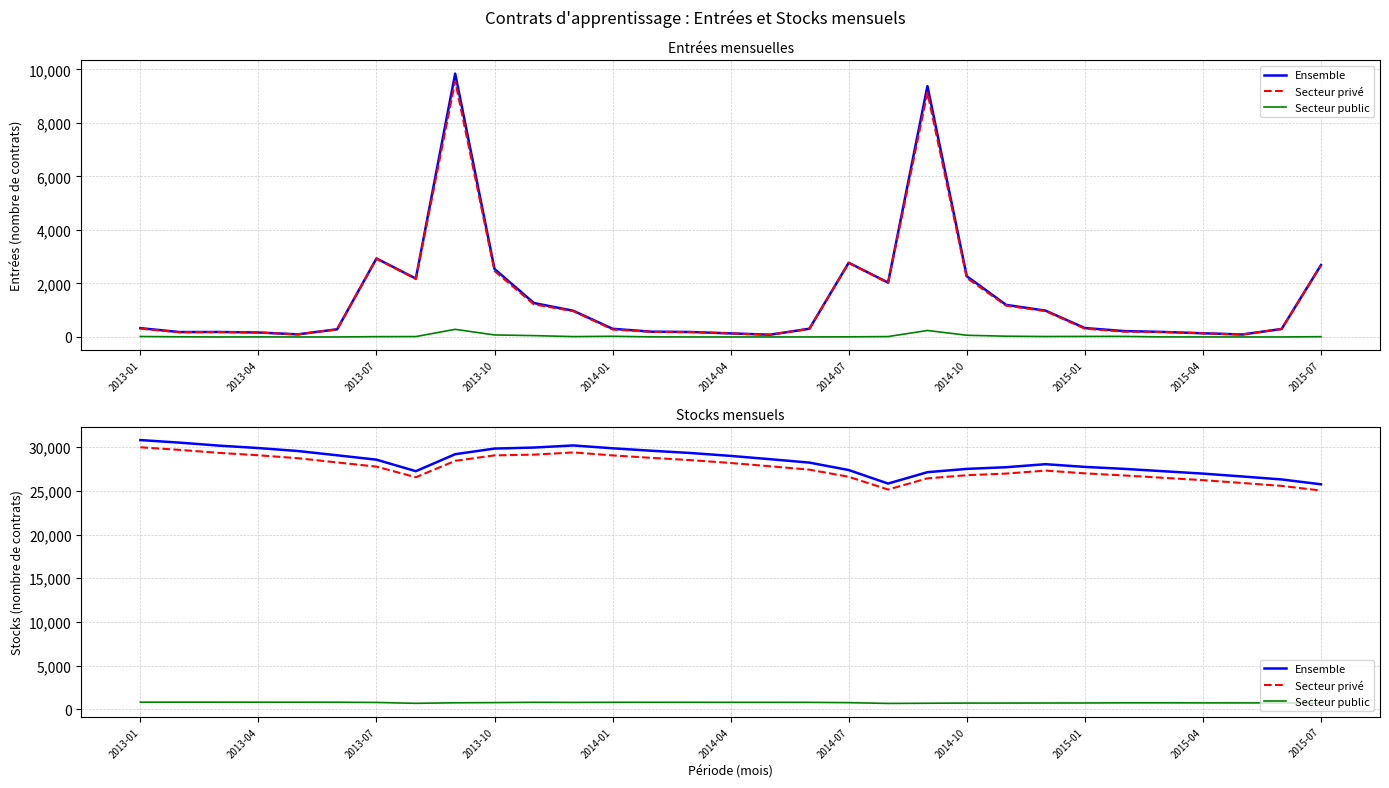

What is the difference between the highest and lowest values at 23?

27314